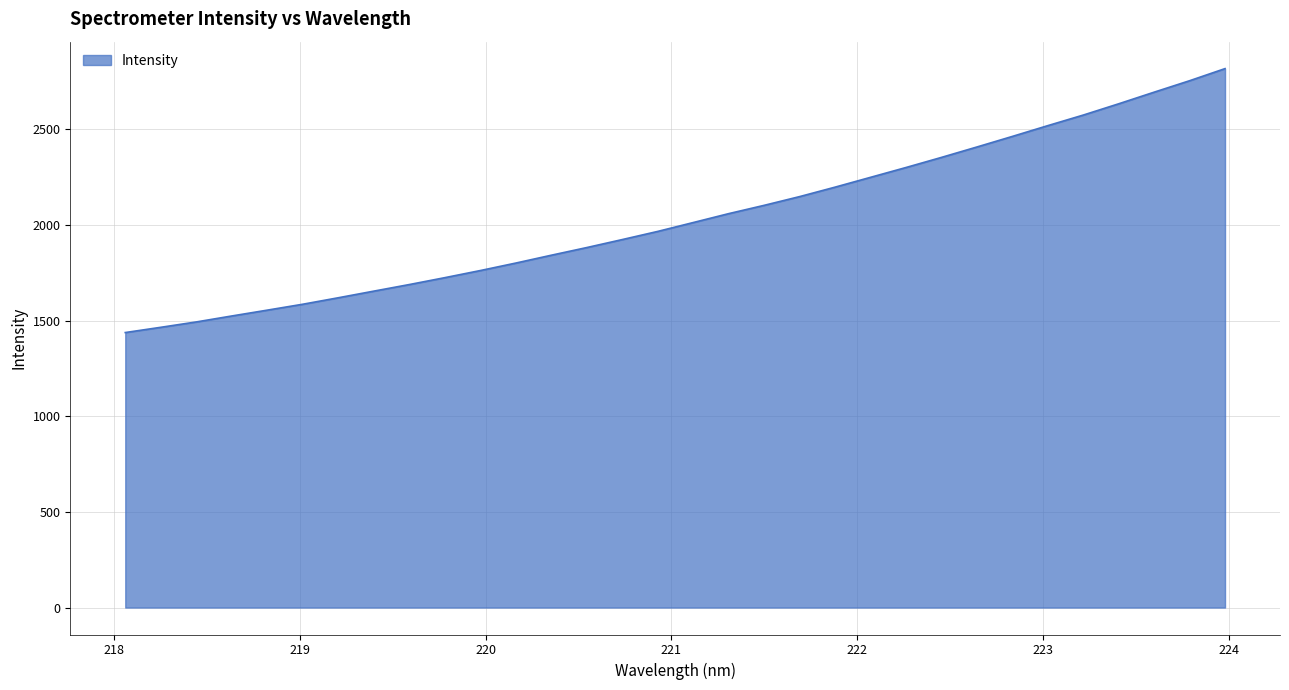

What is the smallest value displayed?

1437.7